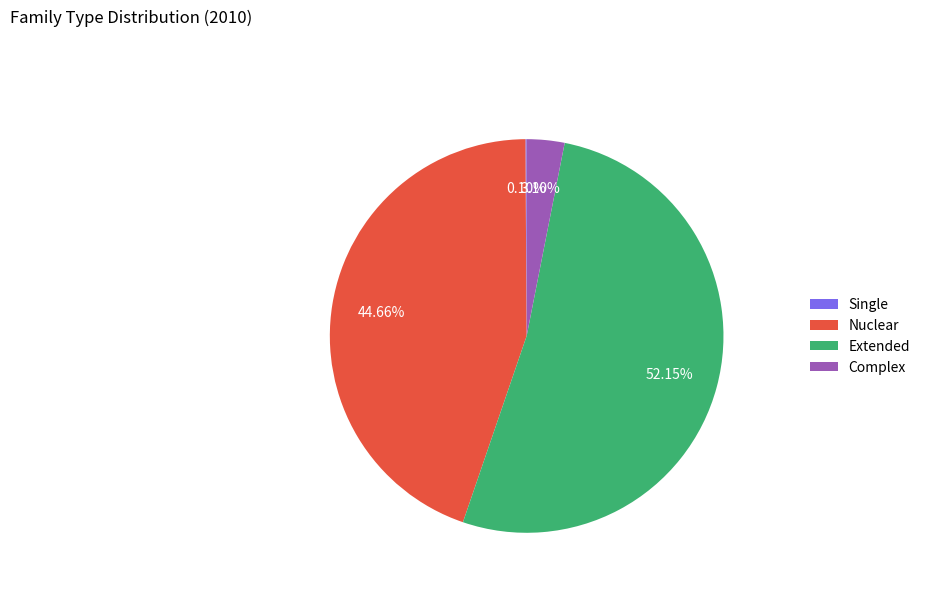

What is the total percentage of Extended and Complex?

55.2%